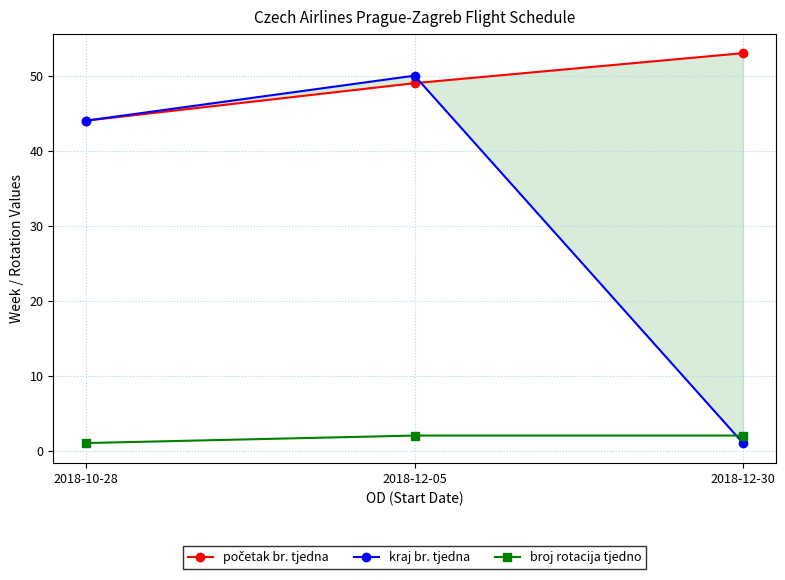

Is the value of broj rotacija tjedno at 2018-12-30 greater than the value of kraj br. tjedna at 2018-12-30?

Yes